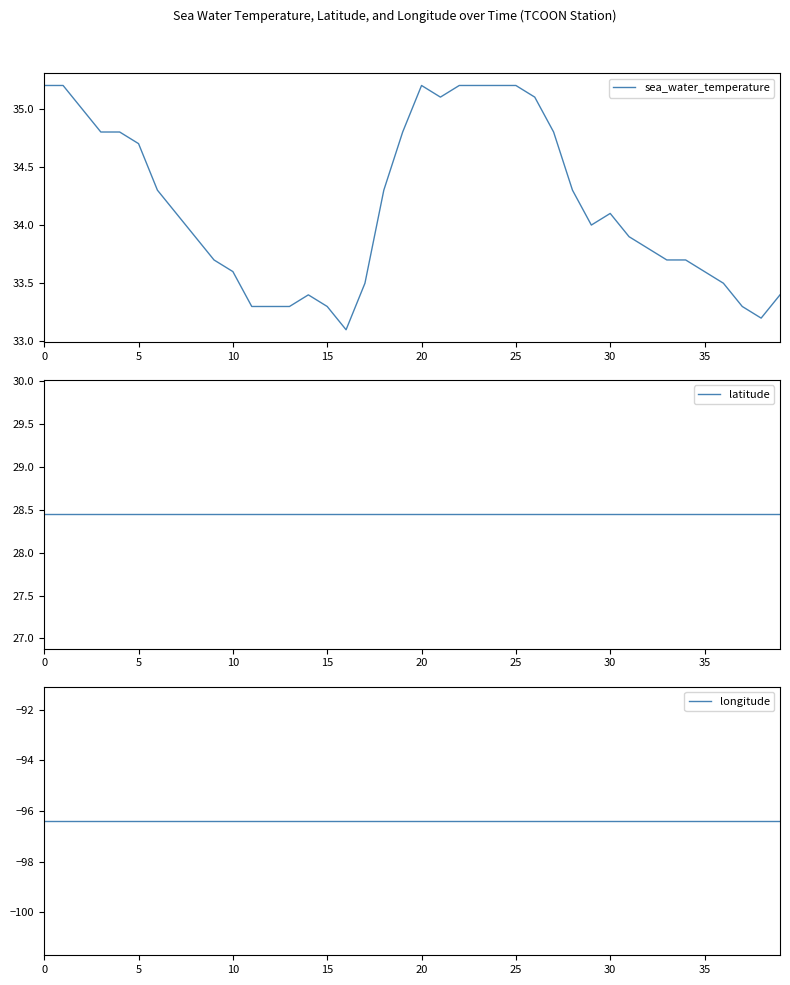

What is the minimum value shown in the chart?

-96.4